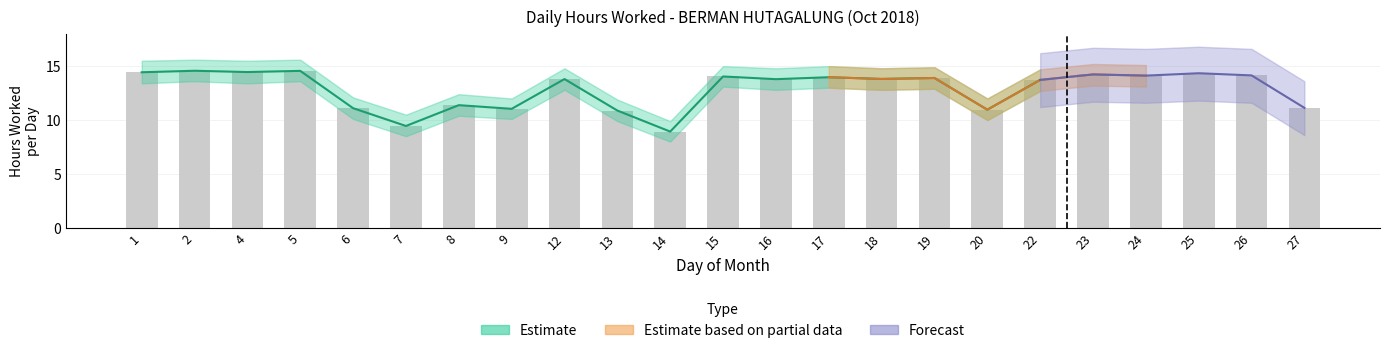

At which category does the chart reach its peak across all series?

2